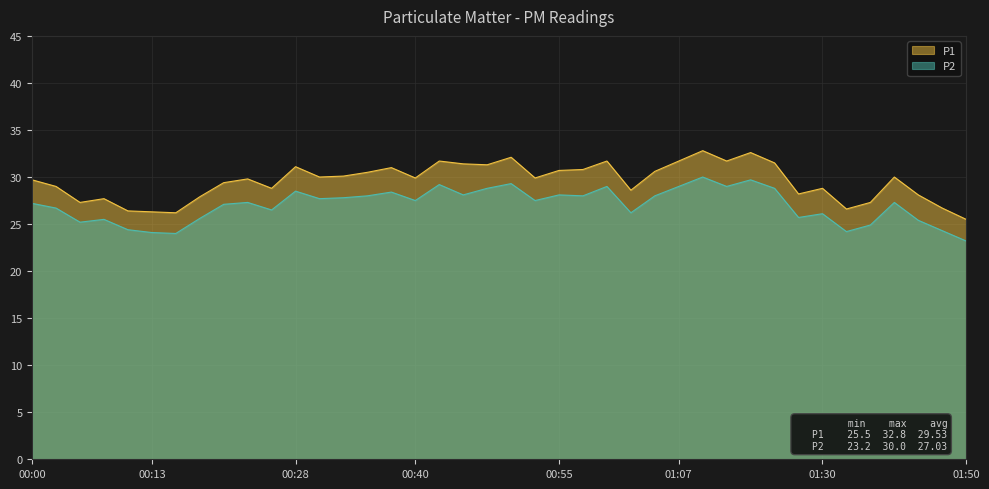

True or false: P1 and P2 cross at least once.

False